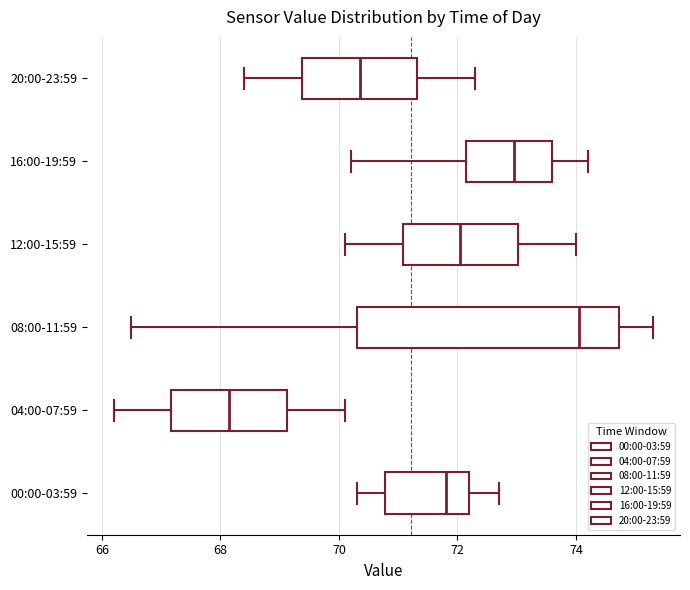

Which box has the furthest to the left median line?

04:00-07:59